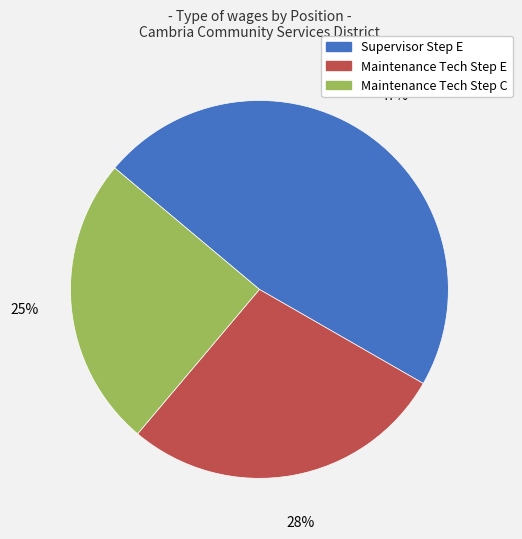

To the nearest percent, what percentage of the pie is Maintenance Tech Step E?

28%